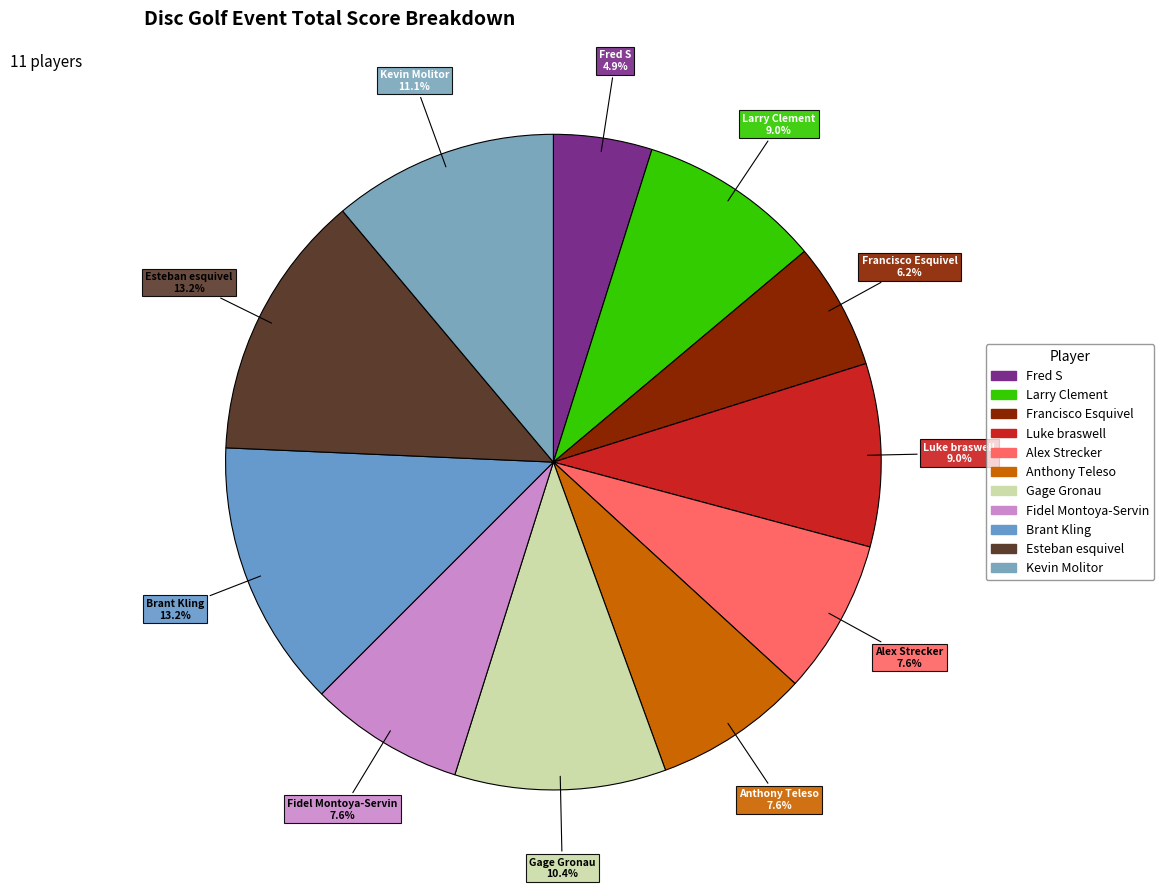

Which slice is the smallest?

Fred S